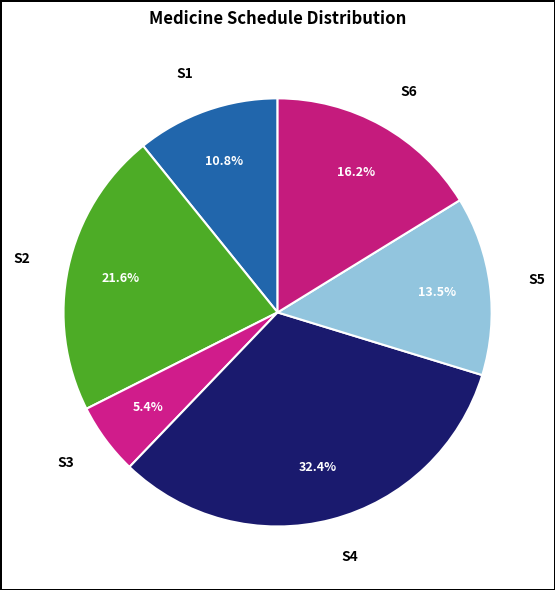

What percentage is the S6 slice, to the nearest percent?

16%